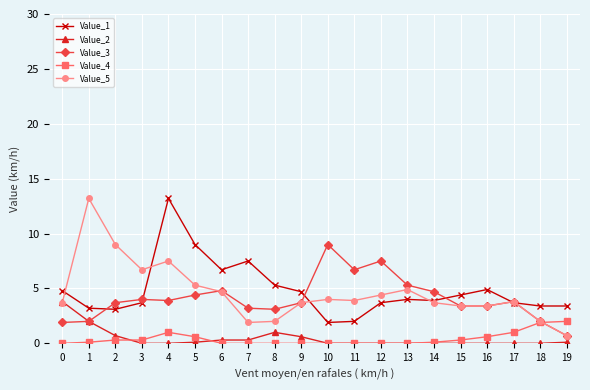

What is the maximum value for Value_4?

2.0